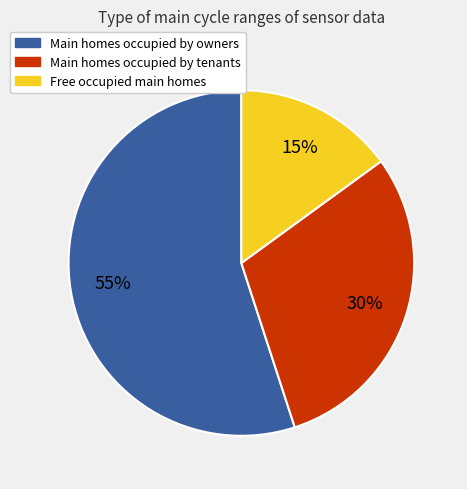

To the nearest percent, what is the average slice percentage?

33%